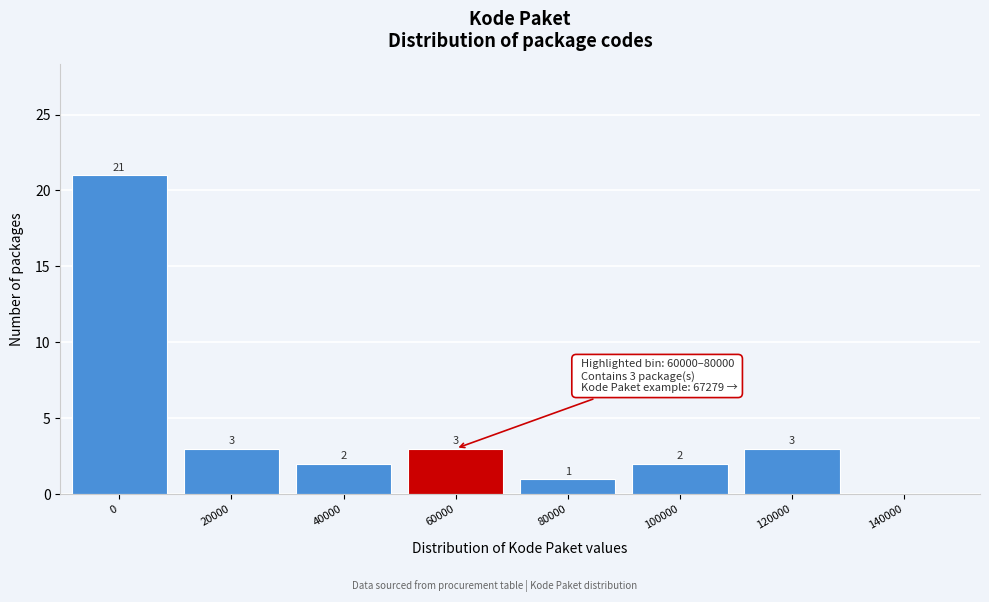

Reading right to left, list all the values displayed in this chart.

140000=0	120000=3	100000=2	80000=1	60000=3	40000=2	20000=3	0=21